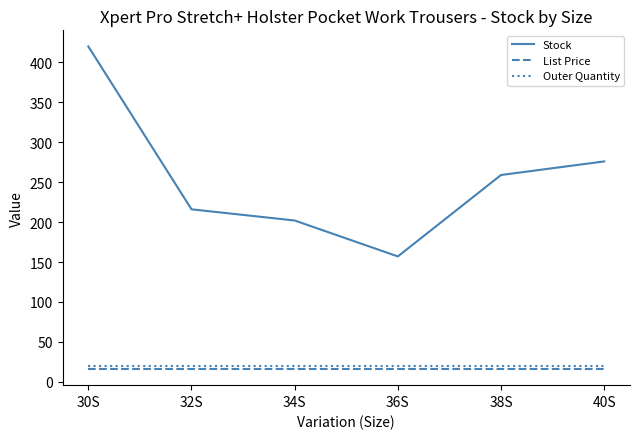

Is the value of Stock at 36S greater than the value of List Price at 32S?

Yes